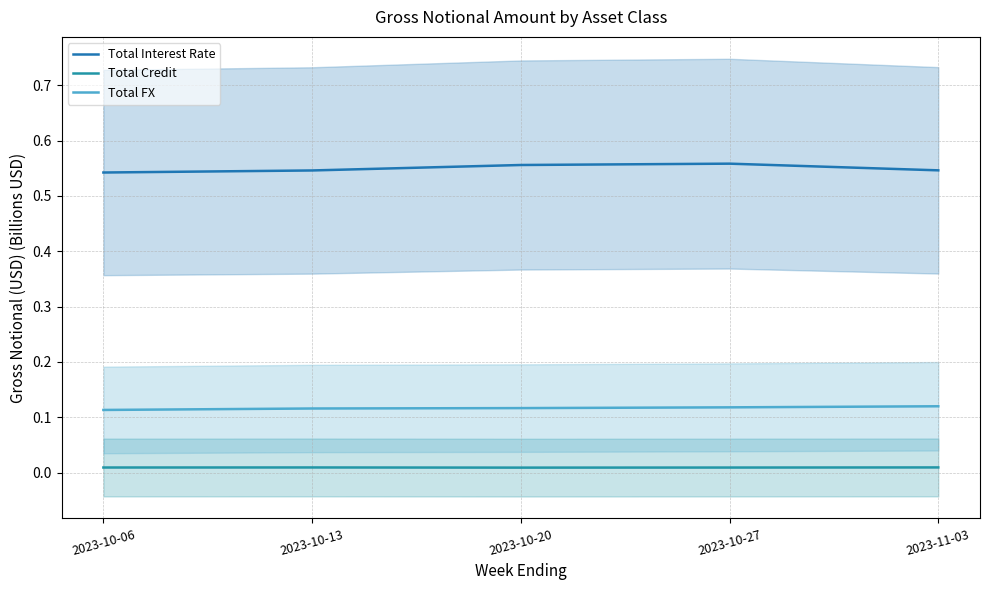

How many series are shown in this chart?

3